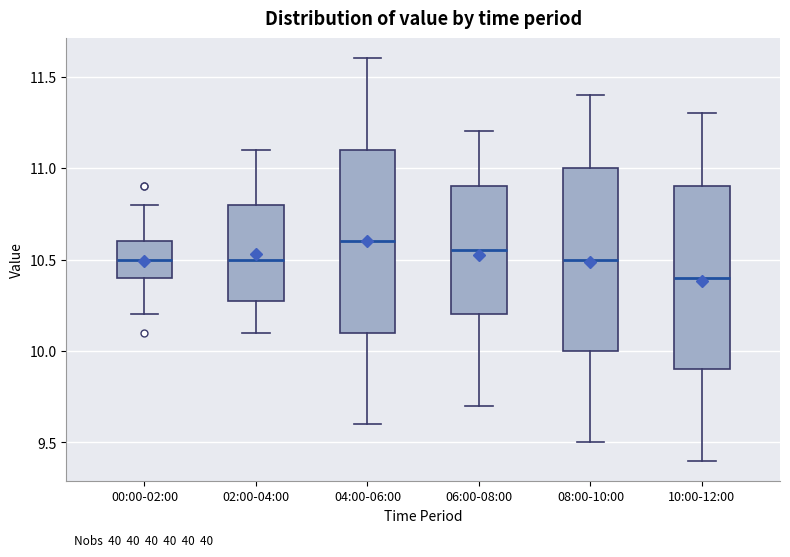

Reading left to right, transcribe this box plot: for each box, give where its median line is, the range the box spans, and where its two whiskers end, as read against the y-axis. The values are not printed on the chart, so give them approximately, as read against the axis.

00:00-02:00: median 10.50, box 10.40 to 10.60, whiskers 10.20 to 10.80
02:00-04:00: median 10.50, box 10.30 to 10.80, whiskers 10.10 to 11.10
04:00-06:00: median 10.60, box 10.10 to 11.10, whiskers 9.60 to 11.60
06:00-08:00: median 10.55, box 10.20 to 10.90, whiskers 9.70 to 11.20
08:00-10:00: median 10.50, box 10.00 to 11.00, whiskers 9.50 to 11.40
10:00-12:00: median 10.40, box 9.90 to 10.90, whiskers 9.40 to 11.30